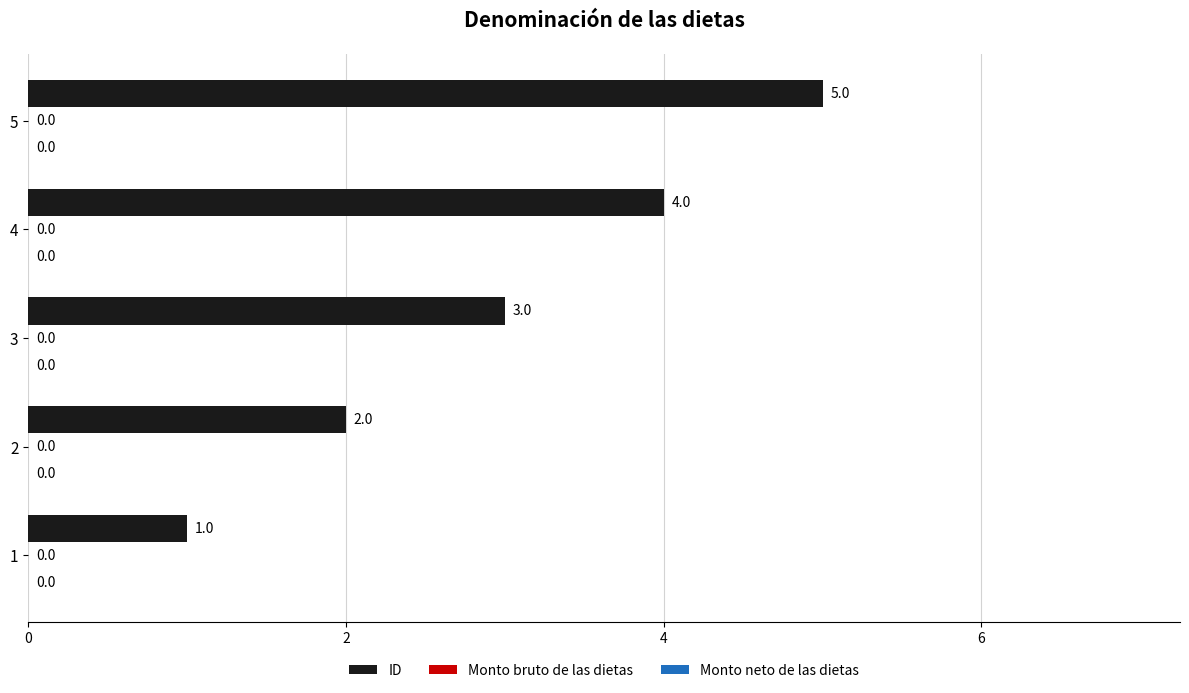

How many bars are there in total?

5